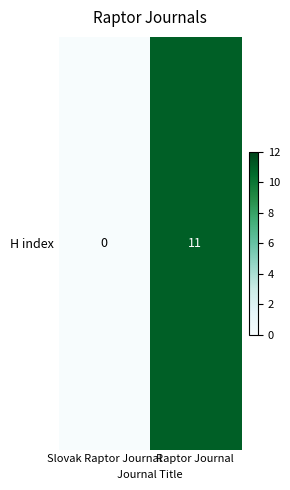

At which category does the chart reach its minimum across all series?

Slovak Raptor Journal